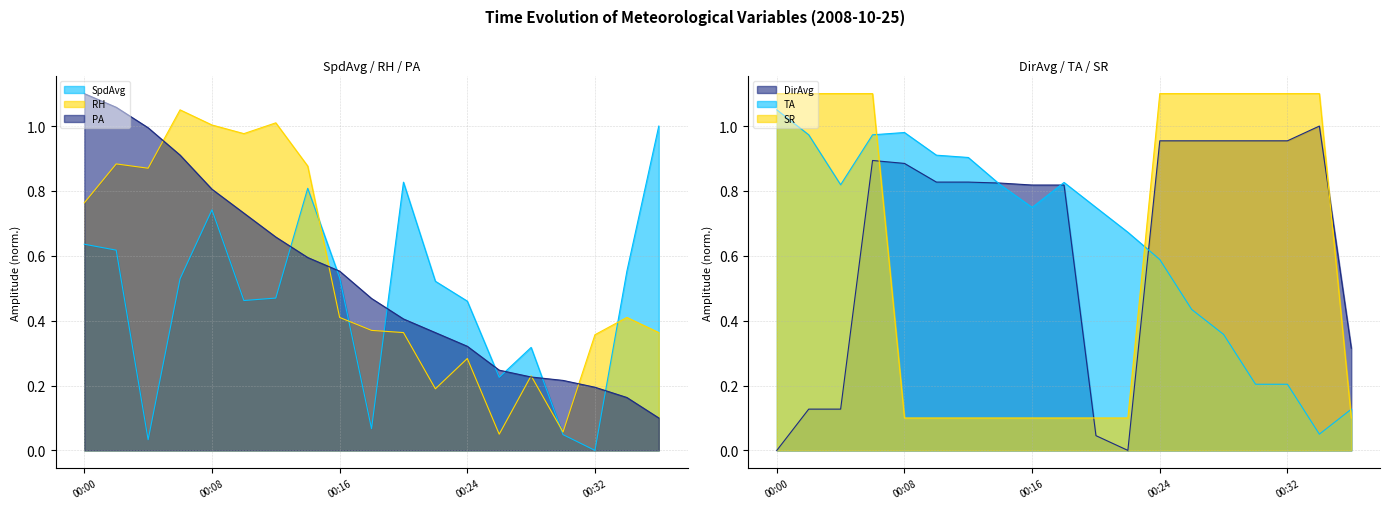

Is the value of SR at 00:16 greater than the value of SpdAvg at 00:24?

No